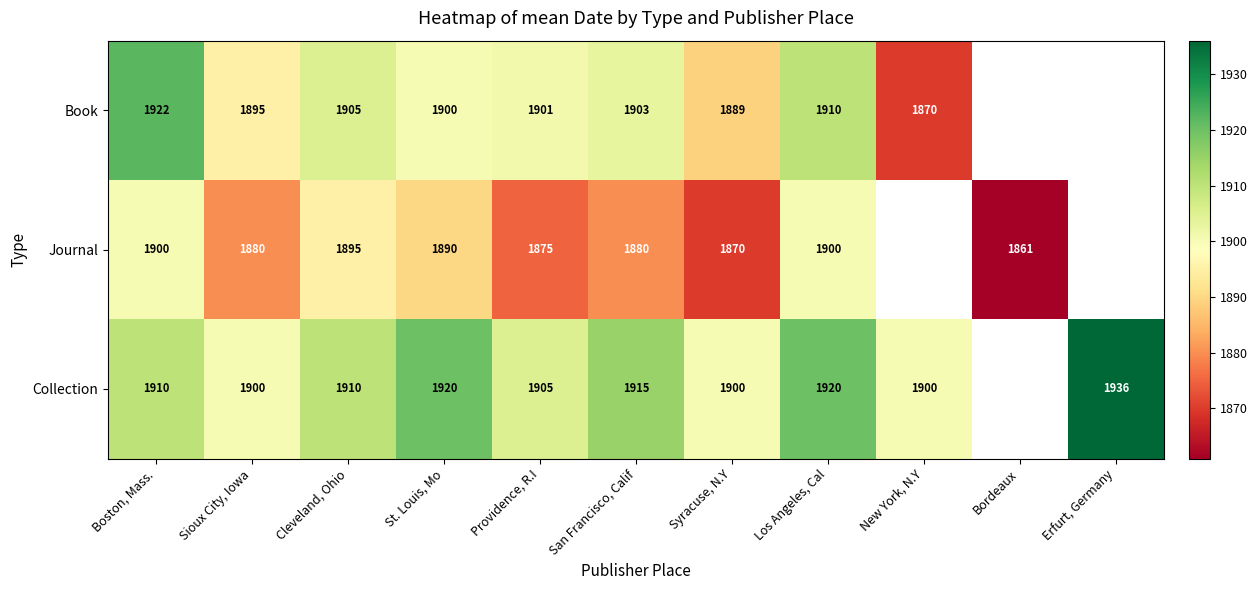

True or false: Journal has a value of 690.1 at Los Angeles, Cal.

False